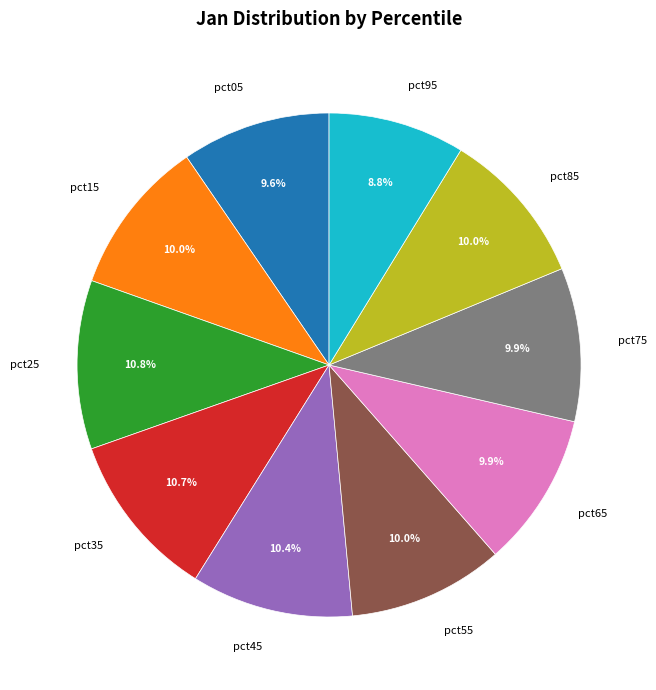

Does any single category account for the majority?

No